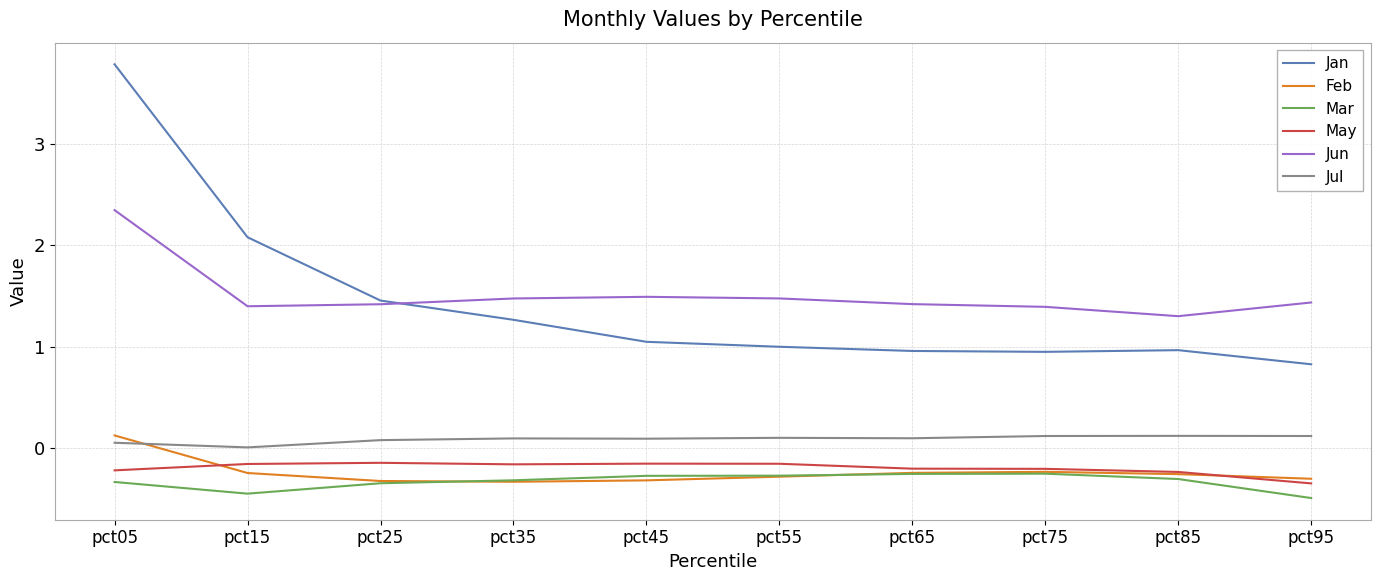

The Jan series shows 1.0 at pct85. True or false?

True